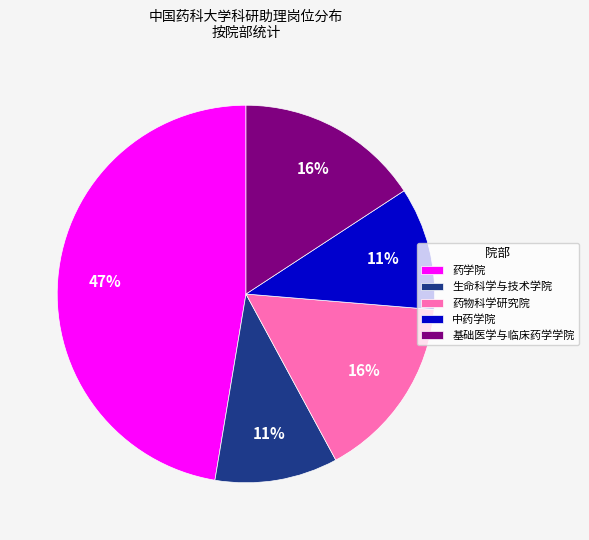

True or false: 生命科学与技术学院 accounts for 11% of the total.

True